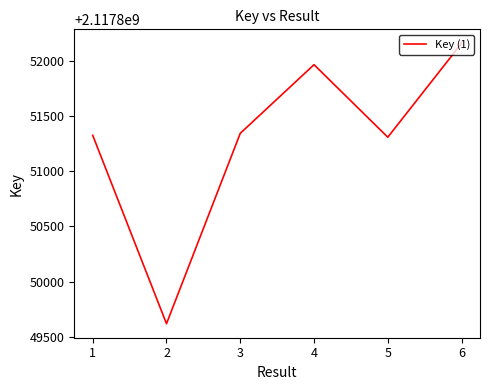

Does the chart display data point markers on the line(s)?

No